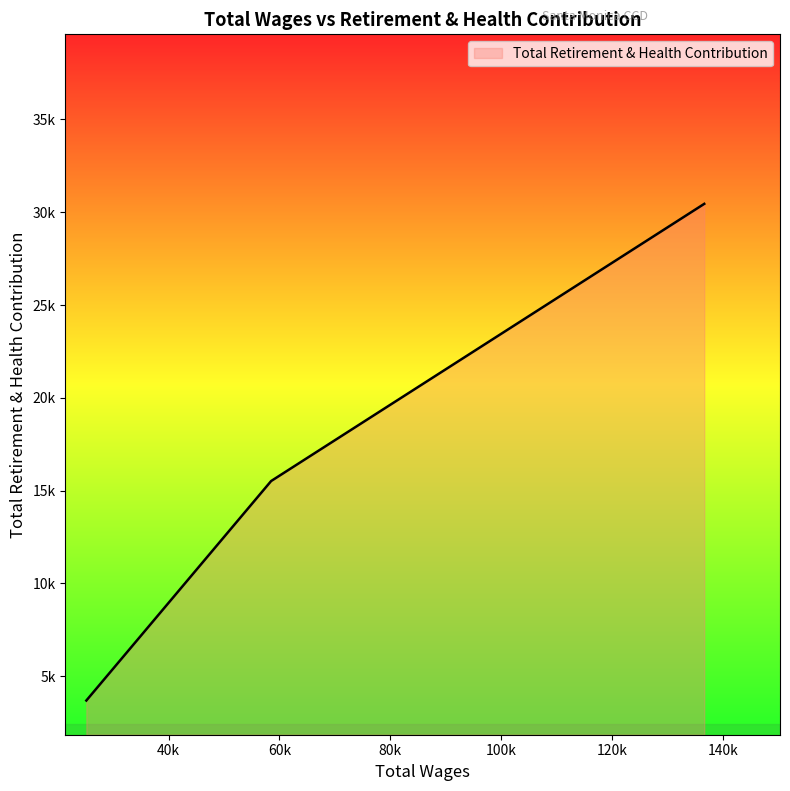

Reading left to right, transcribe all the data shown in this chart.

3686	15514	30452